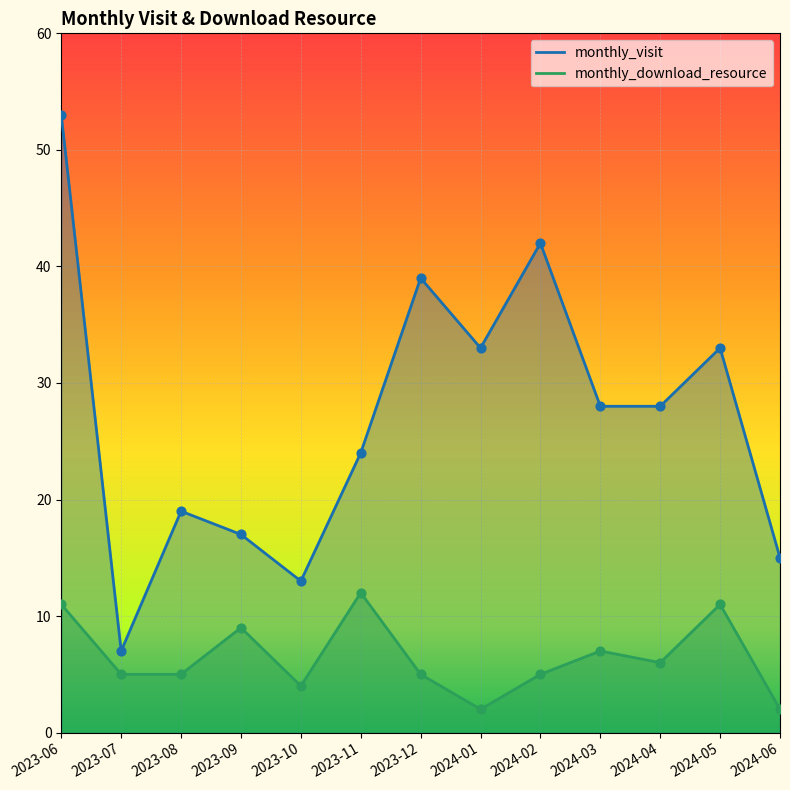

Which series has the widest spread of Y values?

monthly_visit